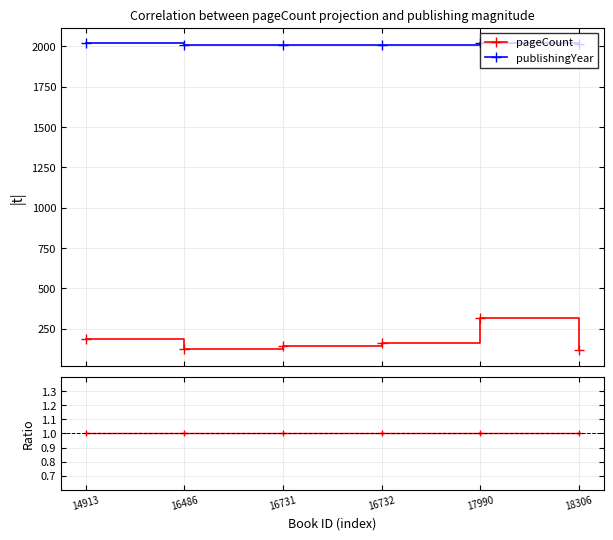

True or false: publishingYear and pageCount ratio cross at least once.

False